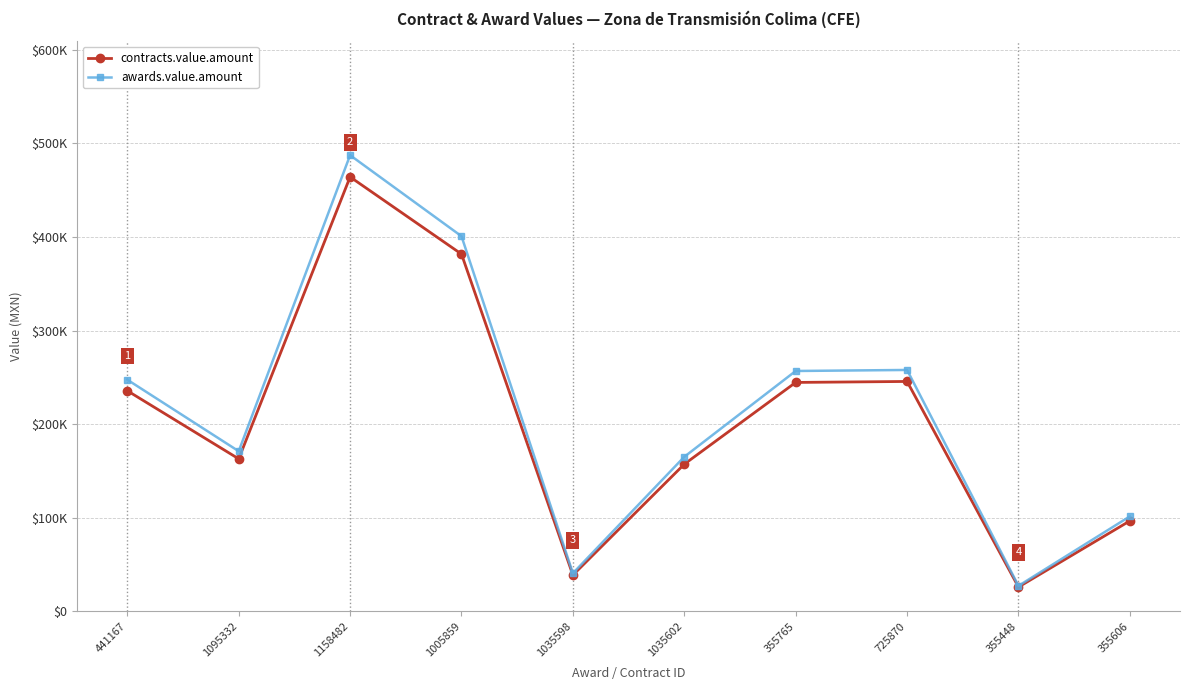

What position from the right is 1035602?

5